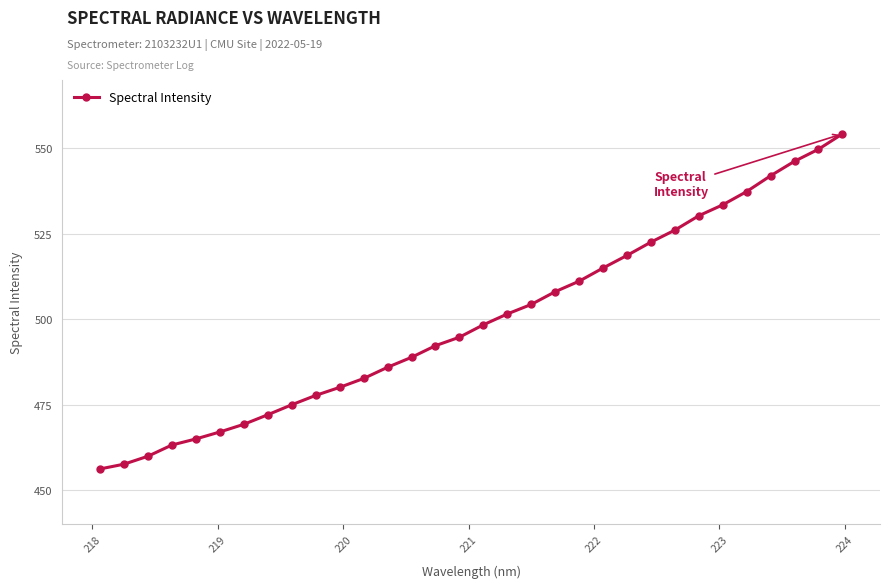

What is the difference between the maximum and minimum values?

98.0